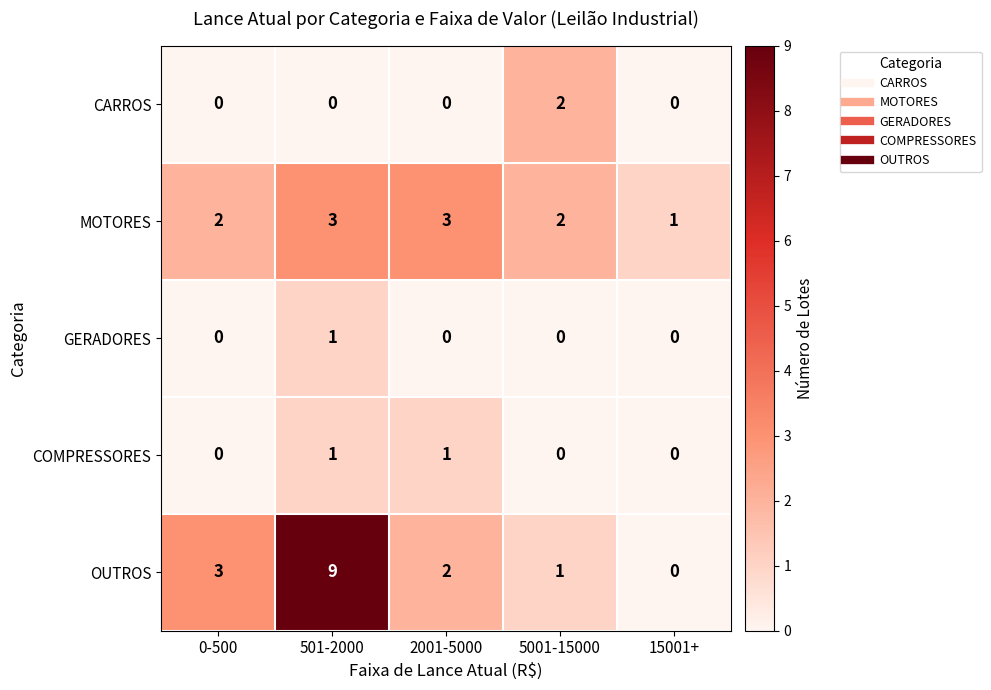

Where does the OUTROS series first go above 2?

0-500